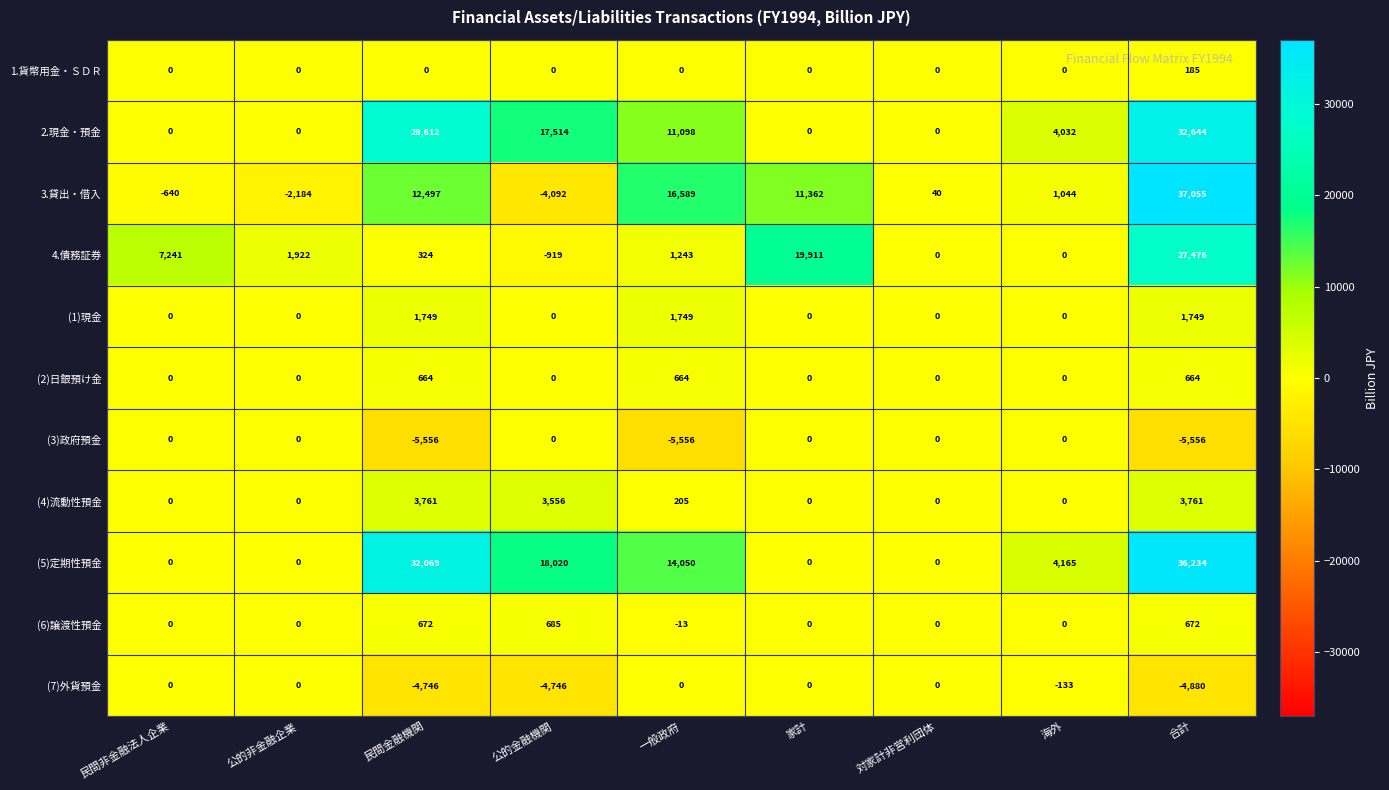

What is the spread (max minus min) of values at 民間金融機関?

37625